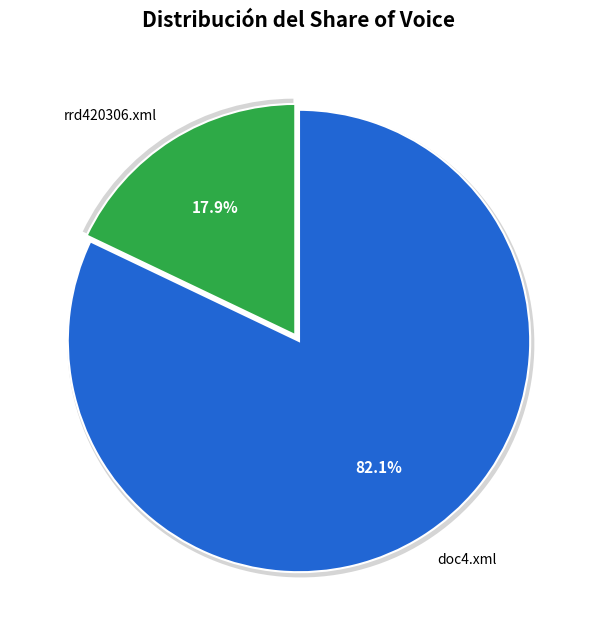

How many slices are in this pie chart?

2